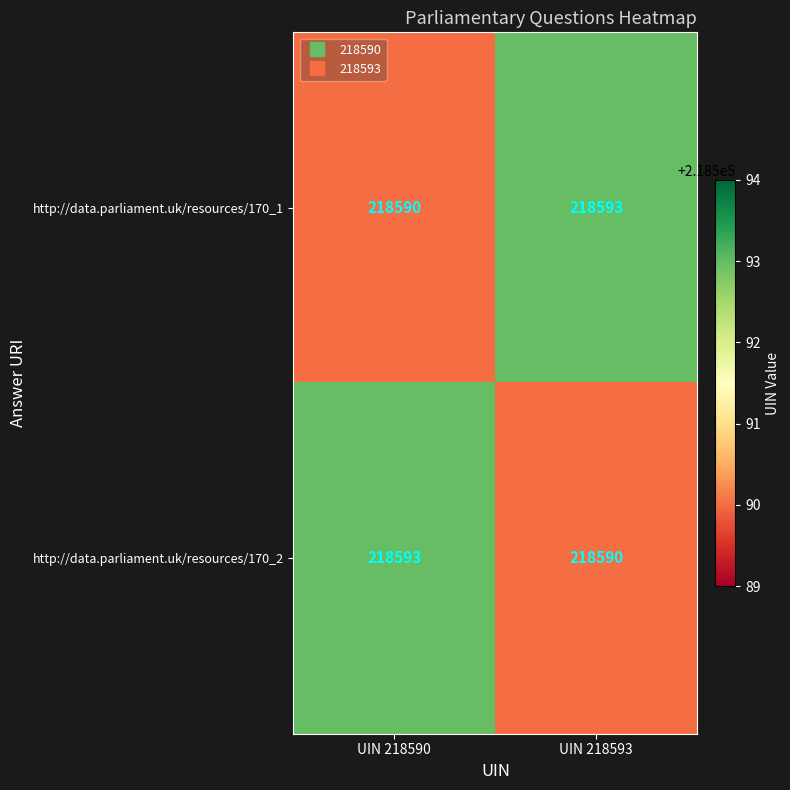

What is the difference between the highest and lowest values at UIN 218593?

3